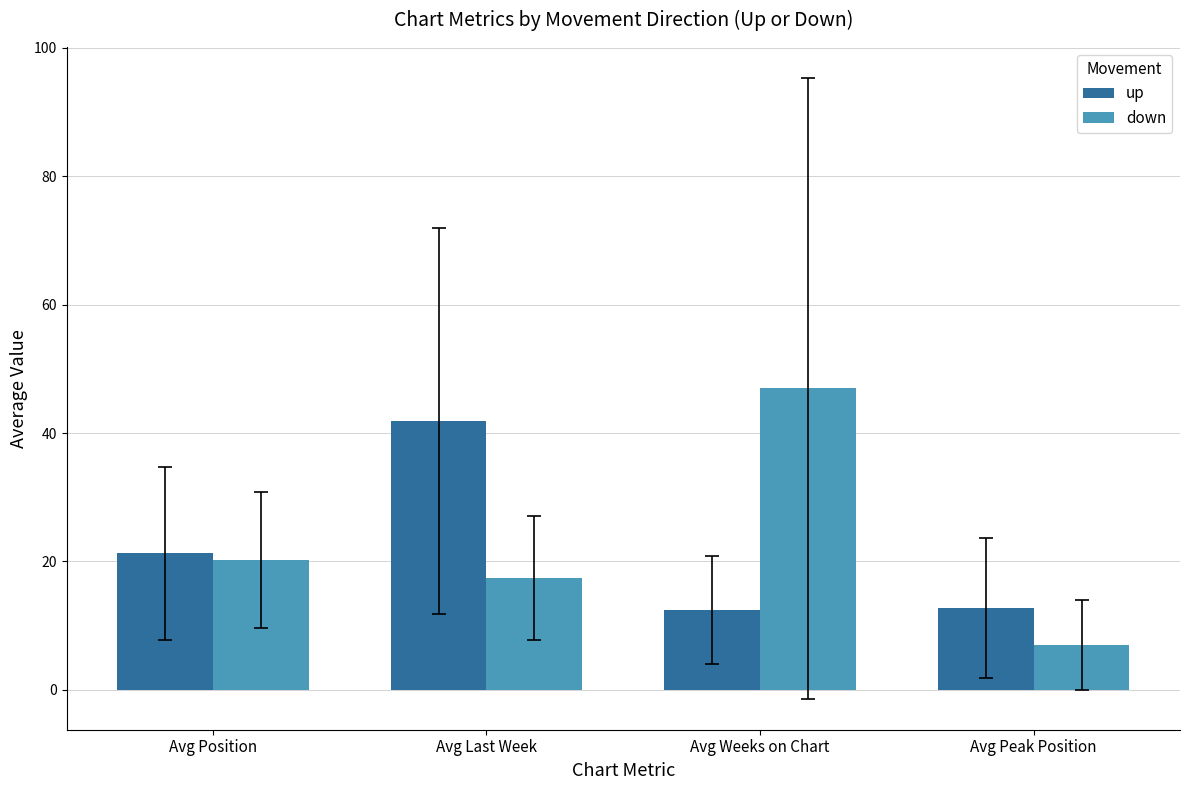

What is the difference between the second highest and second lowest values in the up series?

8.5